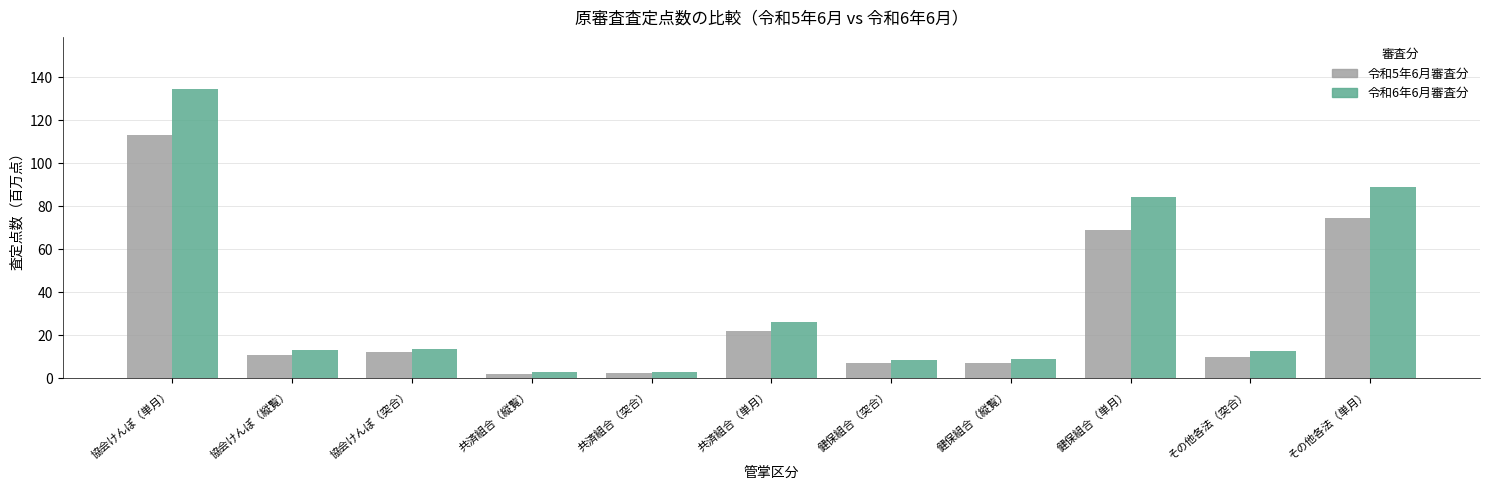

At which category is the sum across all series the highest?

協会けんぽ（単月）